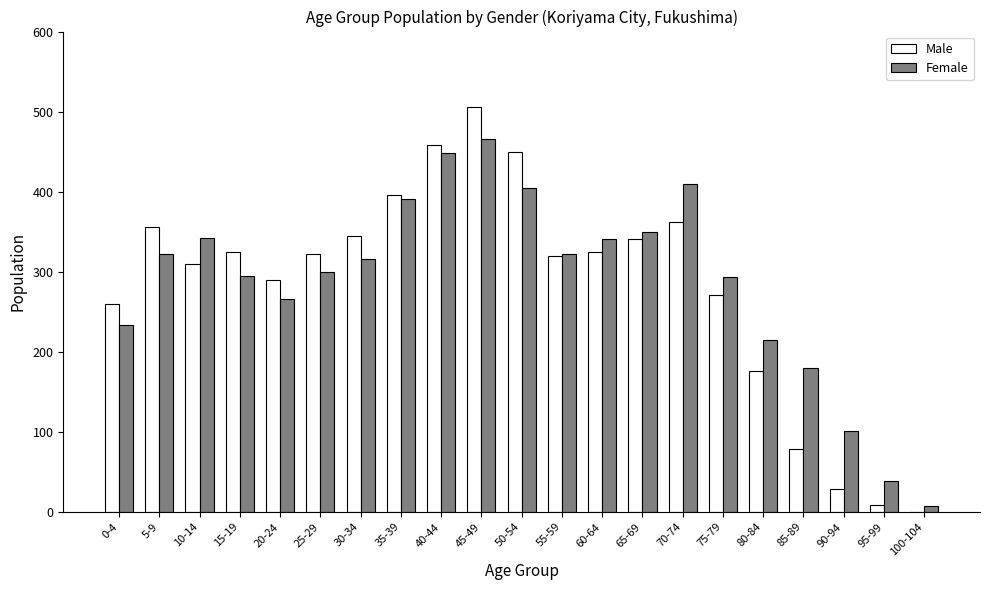

Which series has the largest total across all categories?

Female